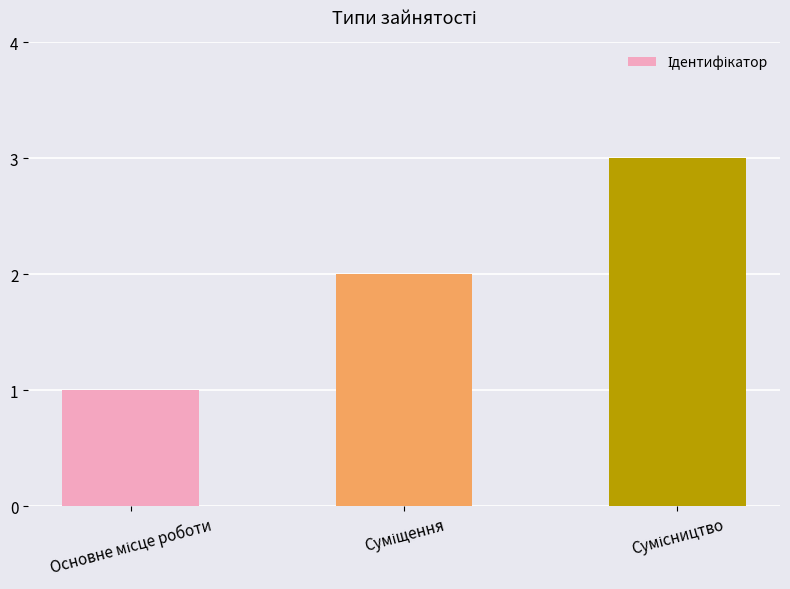

Reading left to right, extract all data points from this chart.

1	2	3